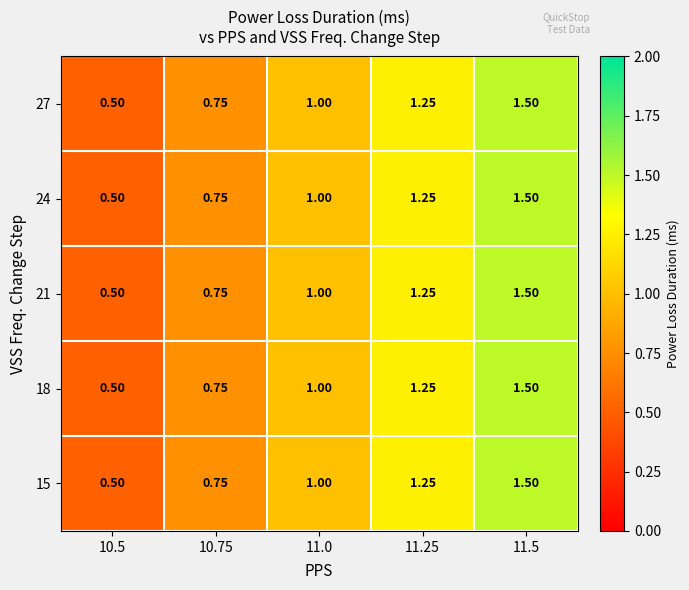

Is the value of 15 at 11.0 greater than the value of 18 at 11.25?

No